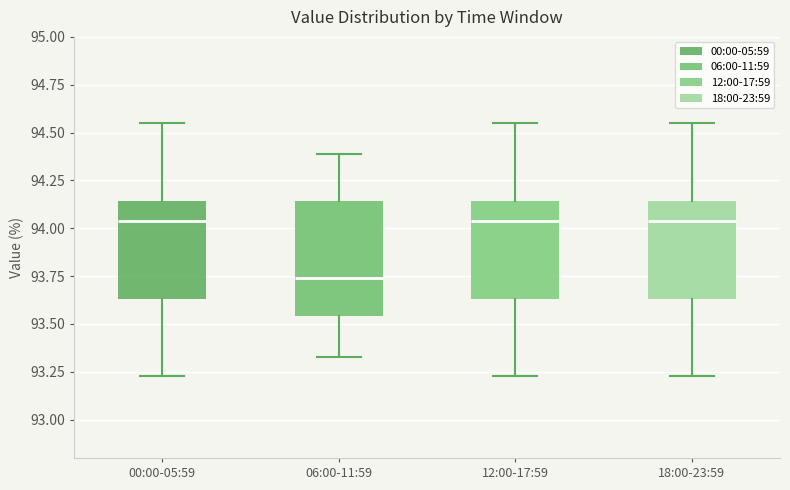

Reading left to right, transcribe this box plot: for each box, give where its median line is, the range the box spans, and where its two whiskers end, as read against the y-axis. The values are not printed on the chart, so give them approximately, as read against the axis.

00:00-05:59: median 94.05, box 93.65 to 94.15, whiskers 93.25 to 94.55
06:00-11:59: median 93.75, box 93.55 to 94.15, whiskers 93.35 to 94.40
12:00-17:59: median 94.05, box 93.65 to 94.15, whiskers 93.25 to 94.55
18:00-23:59: median 94.05, box 93.65 to 94.15, whiskers 93.25 to 94.55